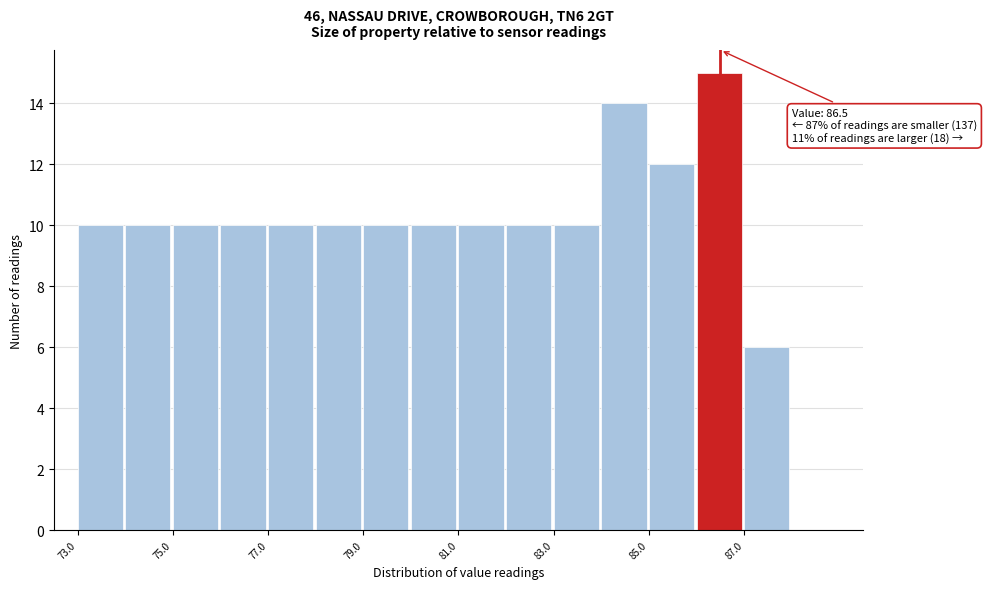

Which range on the x-axis has the tallest bar?

86 to 87